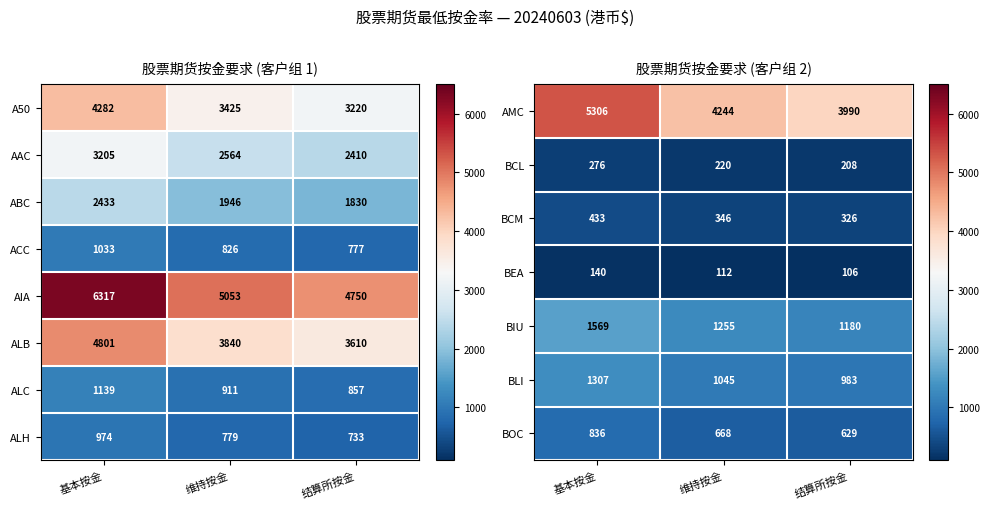

Rank the categories by AIA value from highest to lowest.

基本按金, 维持按金, 结算所按金